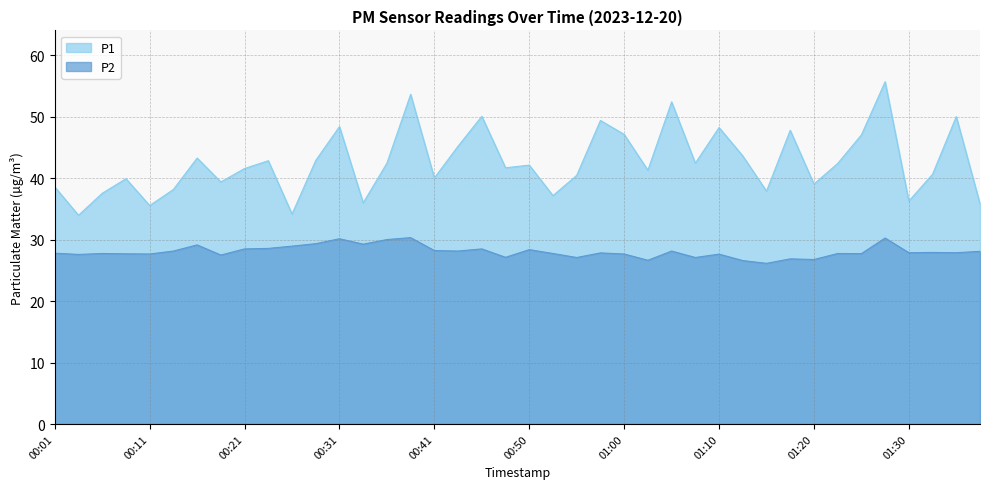

What is the minimum value for P2?

26.1